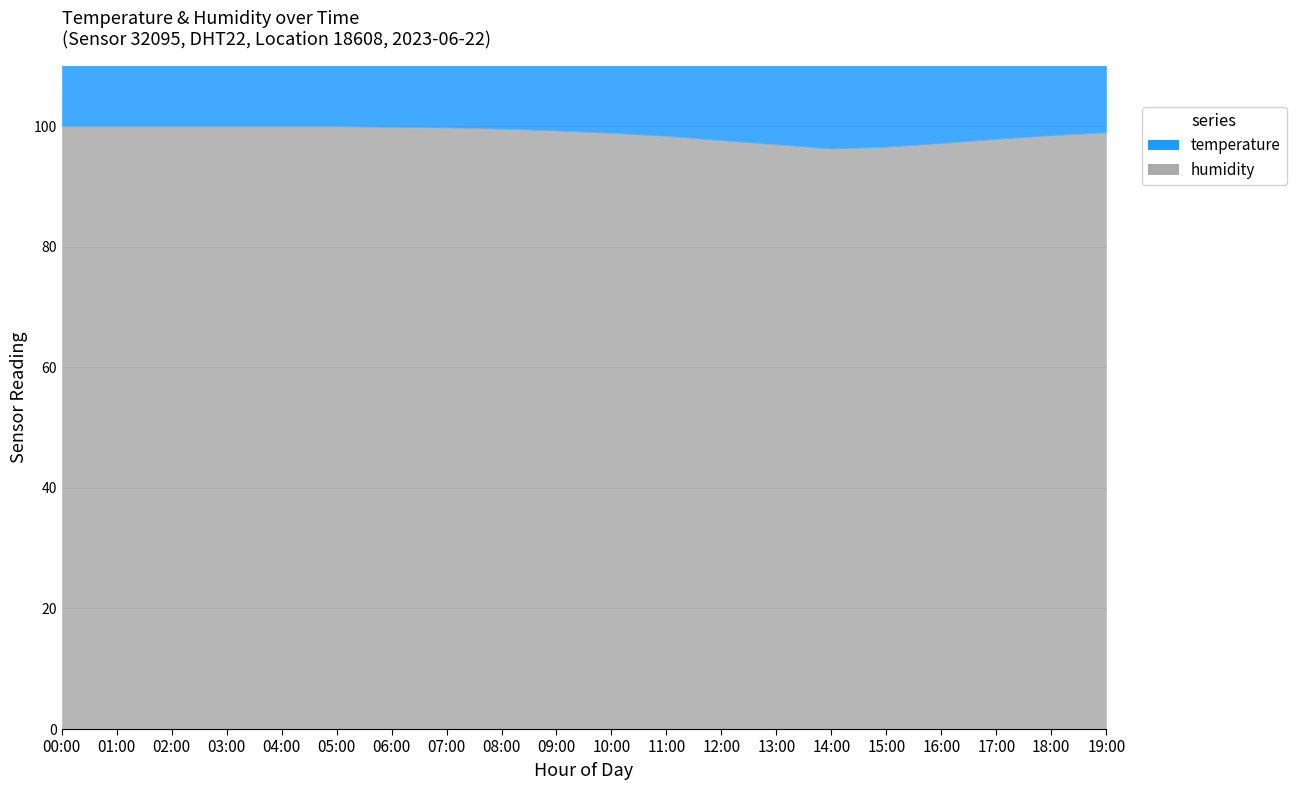

What is the difference between the values at 00:00 and 14:00?

3.7